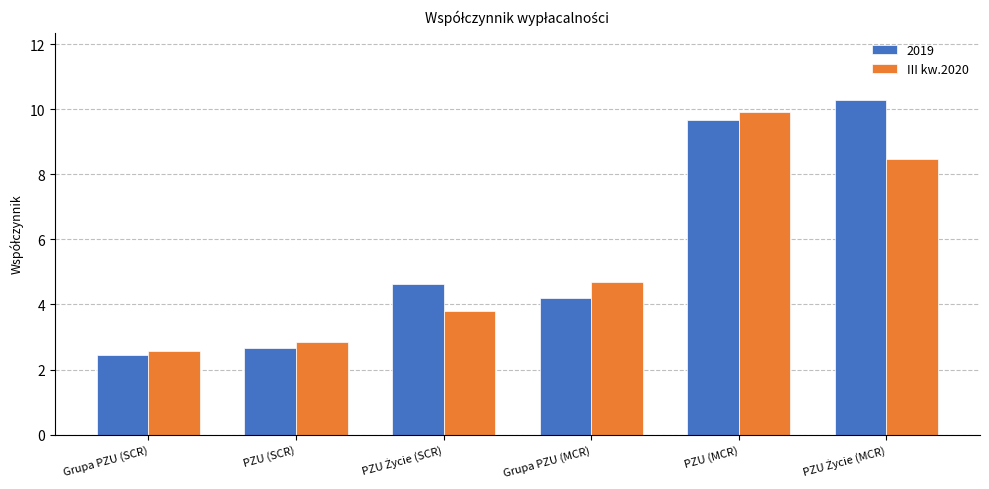

Between Grupa PZU (SCR) and Grupa PZU (MCR), which series saw the biggest shift?

III kw.2020